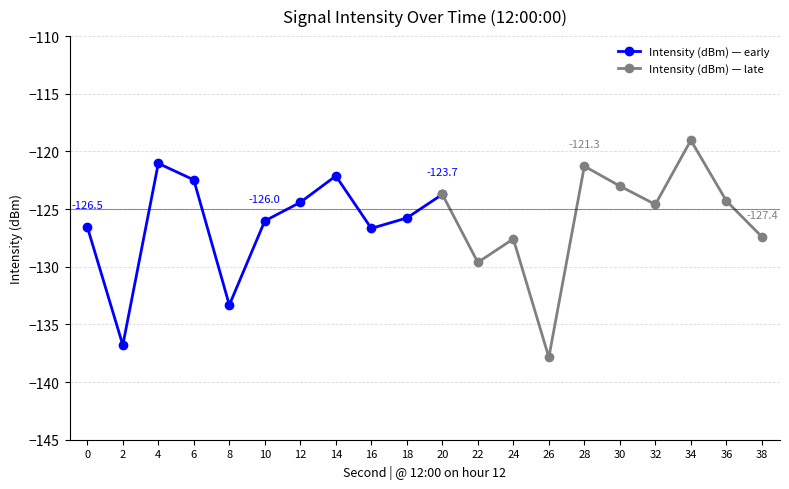

Where does the data first go above -124?

4